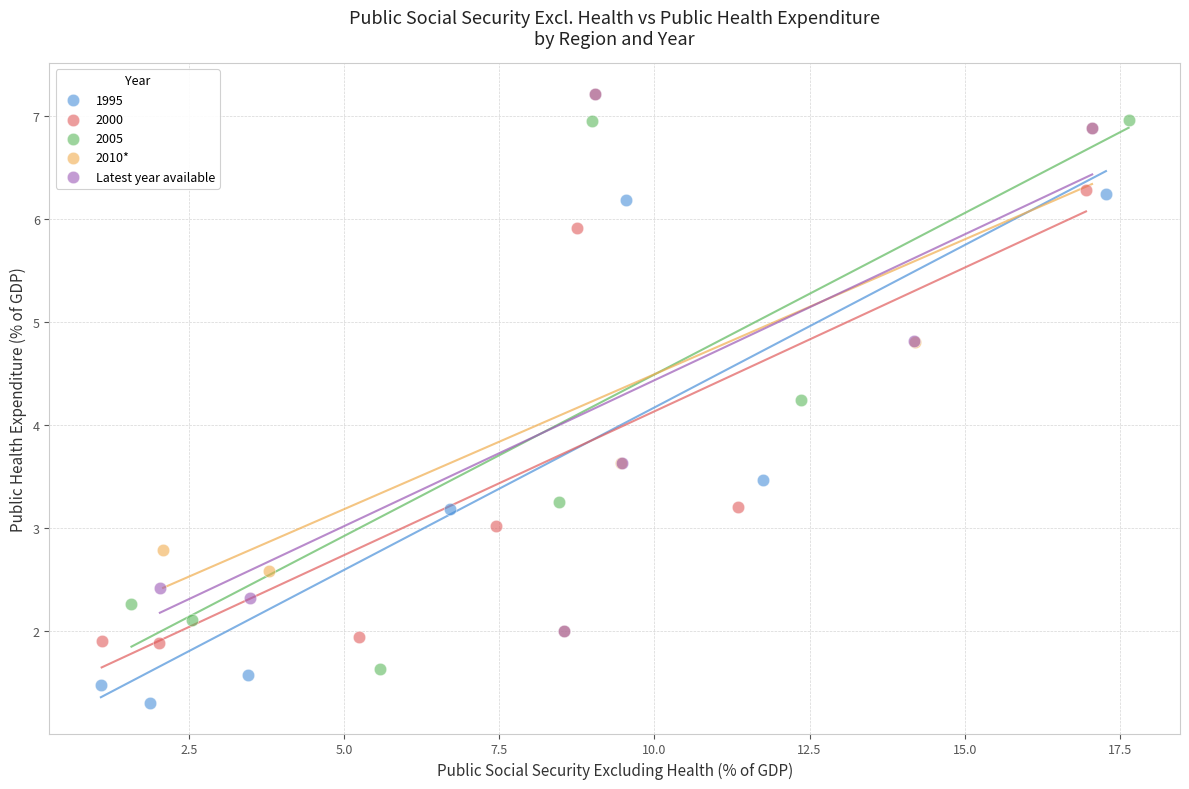

Which series has the widest spread of Y values?

2005